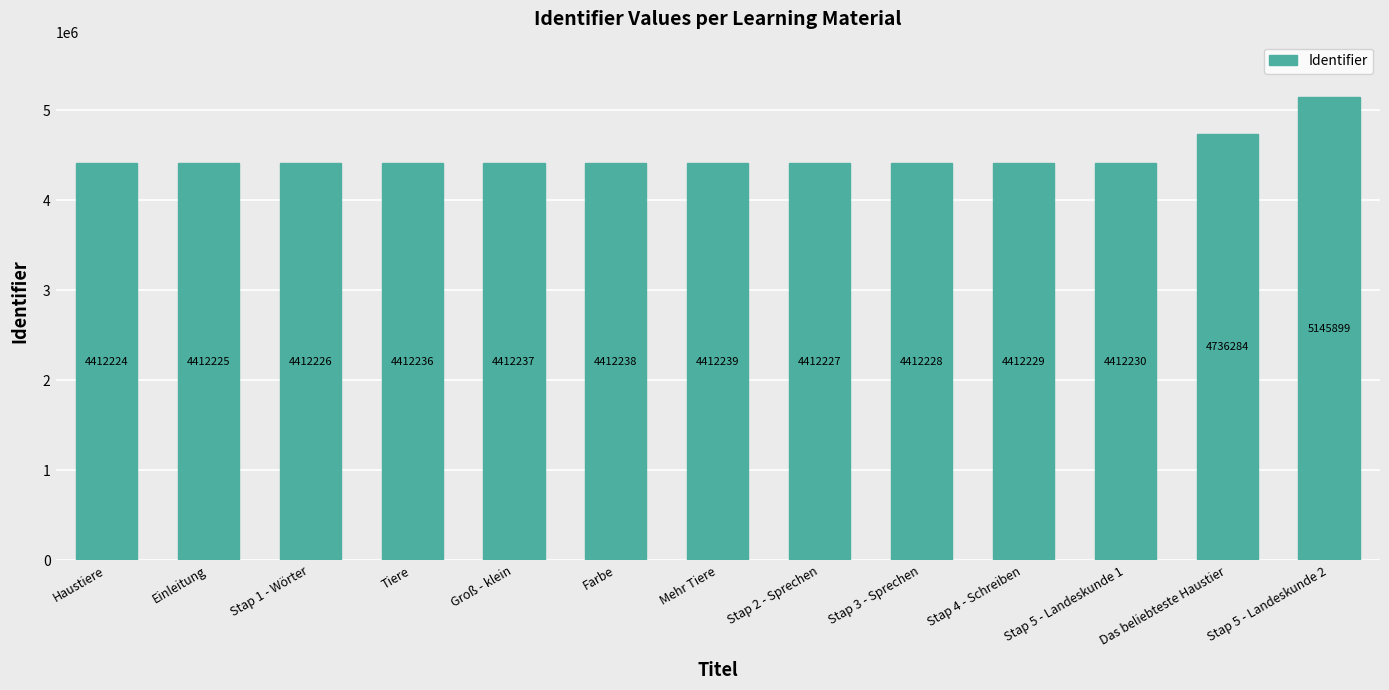

What is the minimum value shown in the chart?

4412224